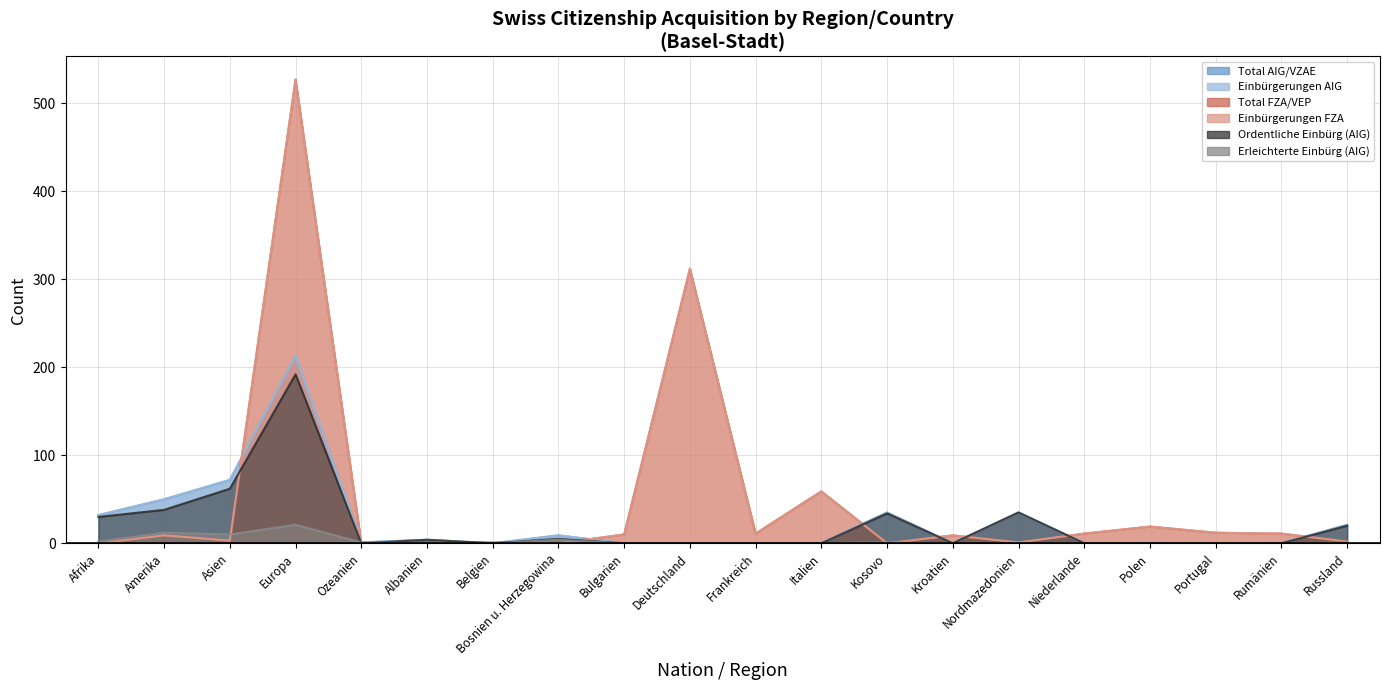

List the series in order of their peak value, lowest first.

Erleichterte Einbürg (AIG), Ordentliche Einbürg (AIG), Total AIG/VZAE, Einbürgerungen AIG, Total FZA/VEP, Einbürgerungen FZA